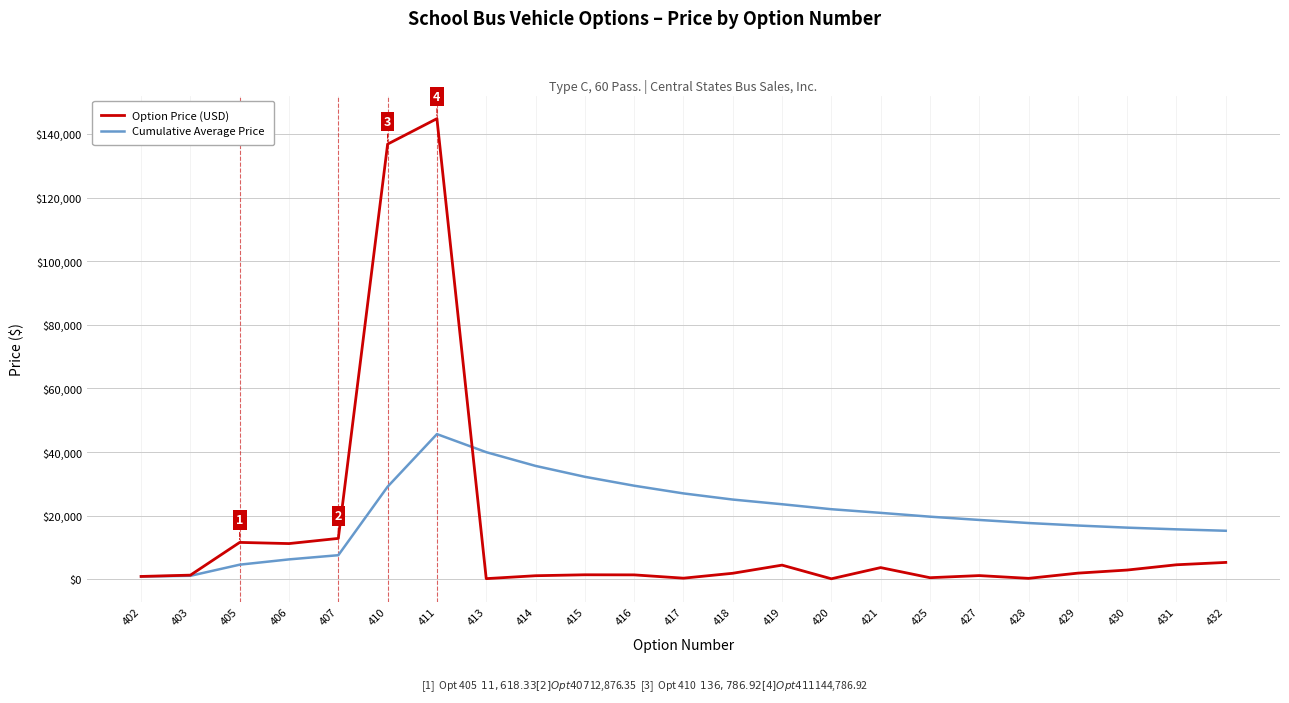

The Option Price (USD) series shows 136786.9 at 410. True or false?

True